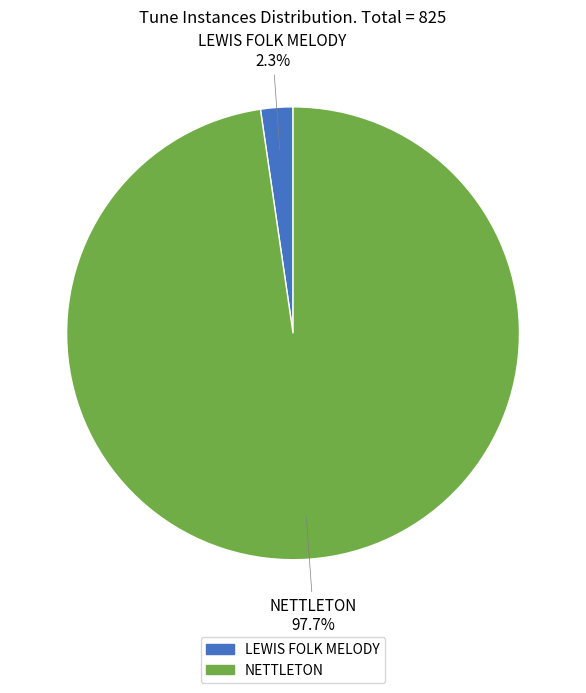

To the nearest percent, what portion does LEWIS FOLK MELODY represent?

2%